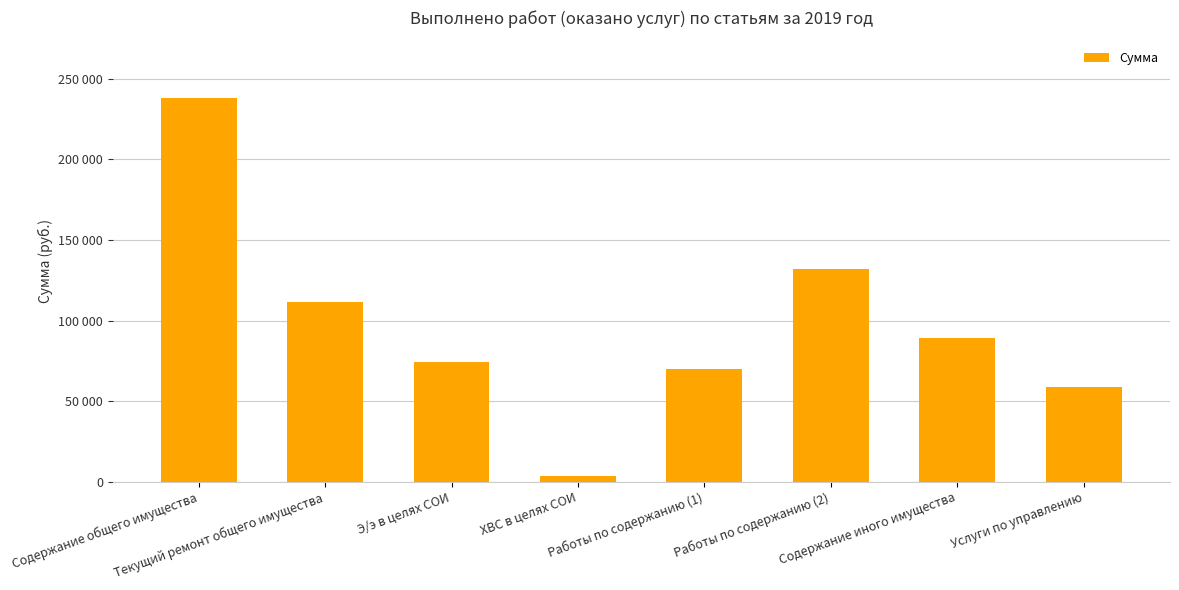

How many categories are shown in the chart?

8